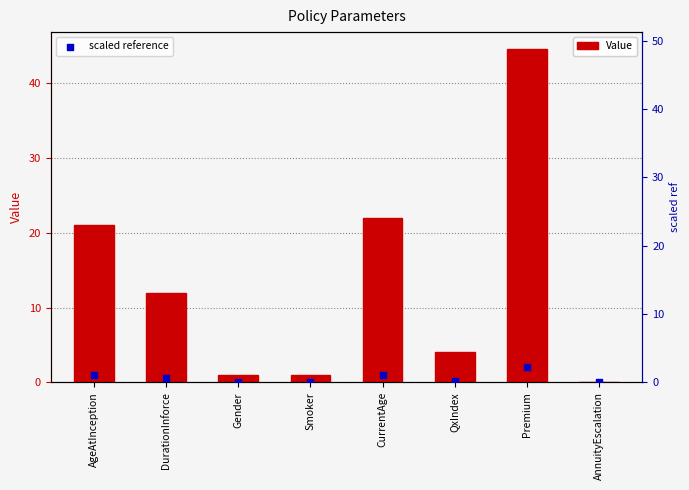

What are all the series names shown in the legend?

Value, scaled reference